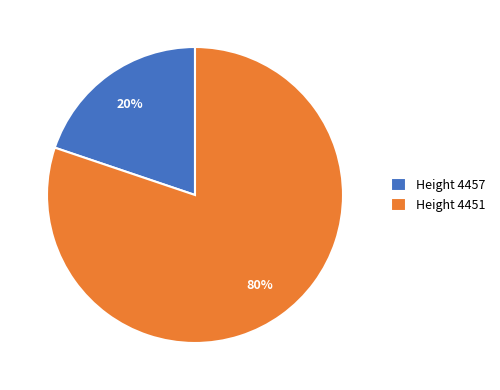

Which has a higher value, Height 4457 or Height 4451?

Height 4451